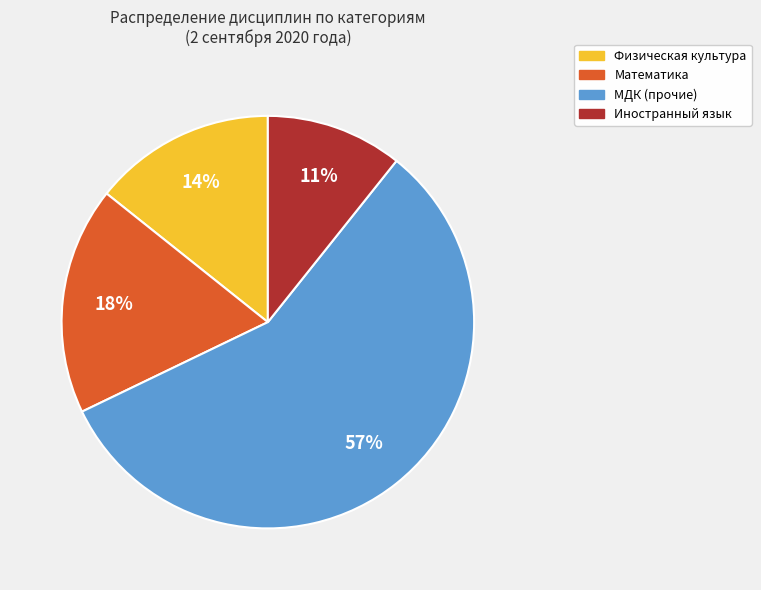

Is there a majority slice in this chart?

Yes